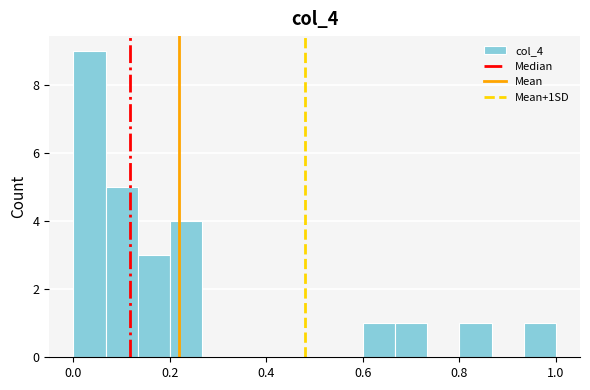

Read against the x-axis, roughly where is the centre of the tallest bar?

0.04